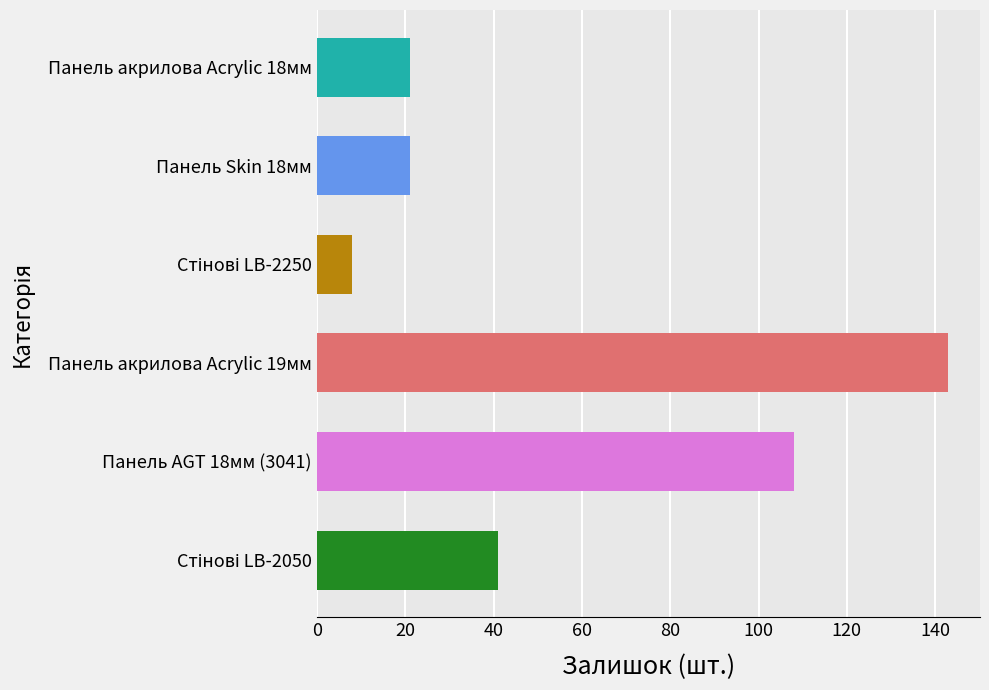

Reading top to bottom, extract all data points from this chart.

21	21	8	143	108	41